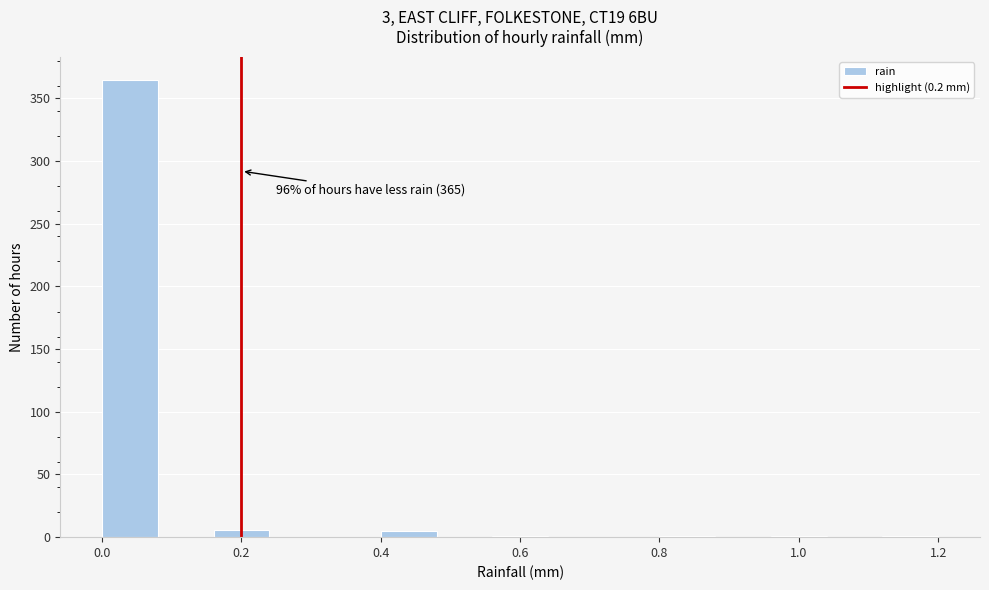

Which range on the x-axis has the tallest bar?

0.00 to 0.08